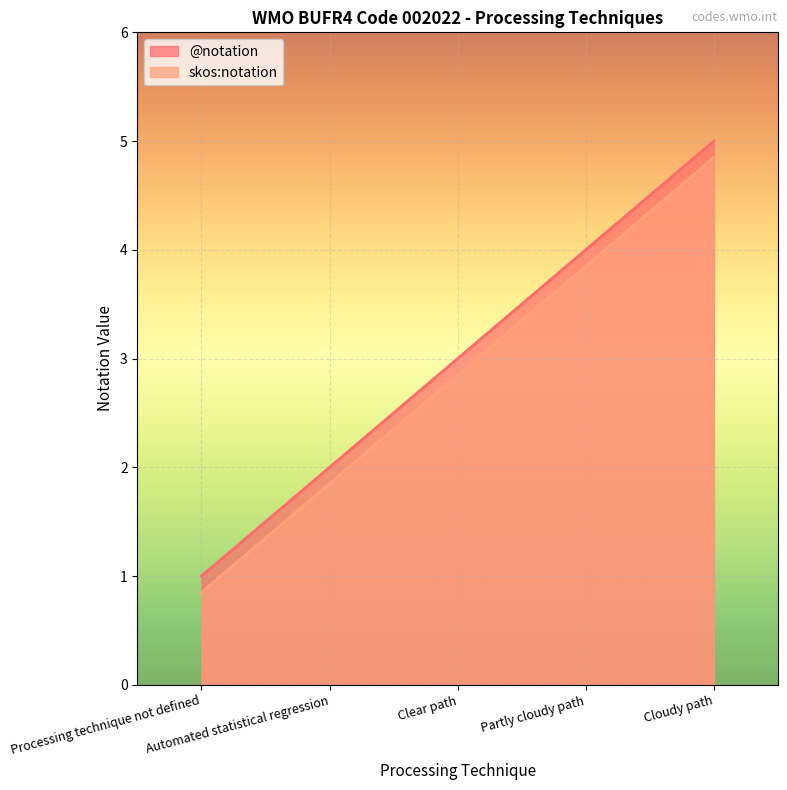

True or false: @notation has a value of 3.0 at Clear path.

True